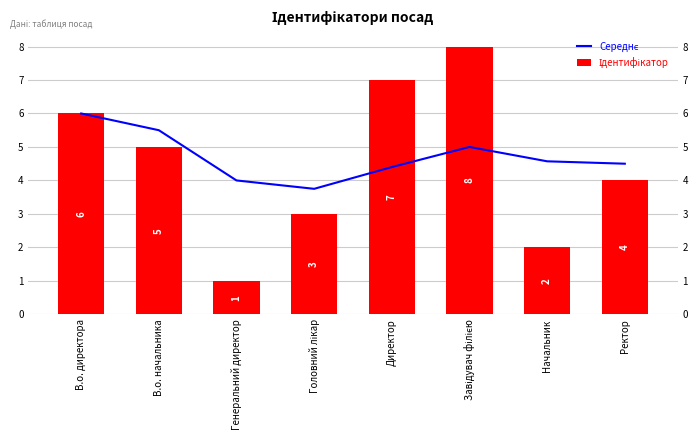

What position from the left is Ректор?

8